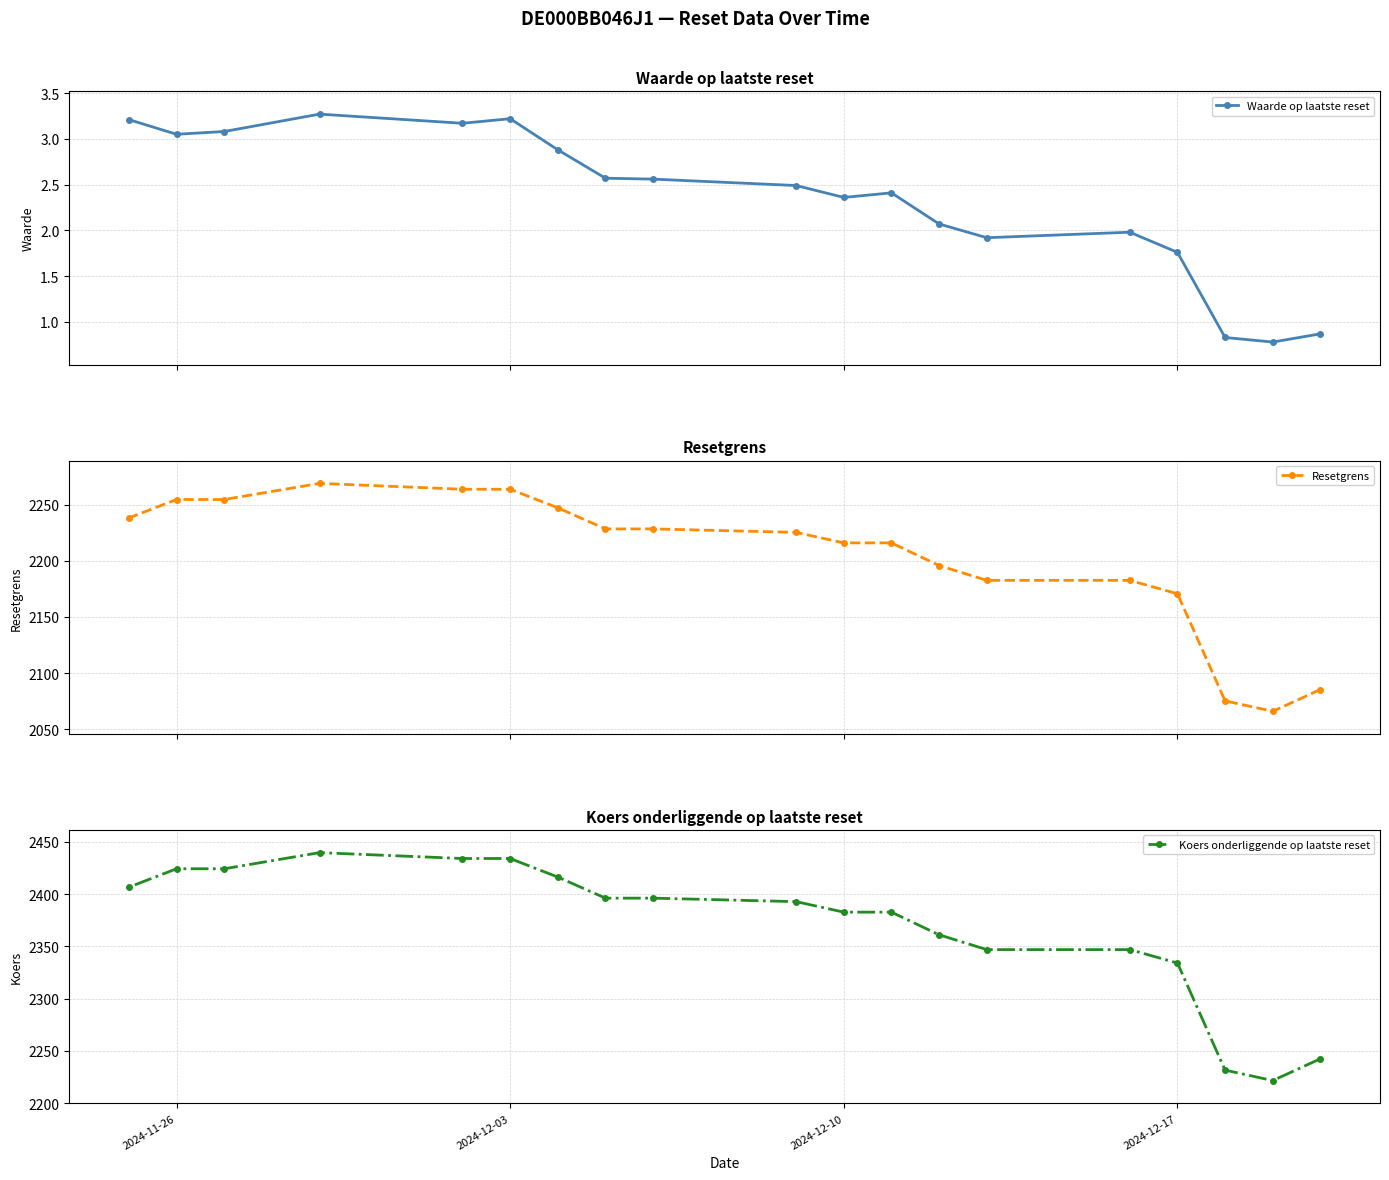

True or false: Koers onderliggende op laatste reset and Waarde op laatste reset intersect in this chart.

False